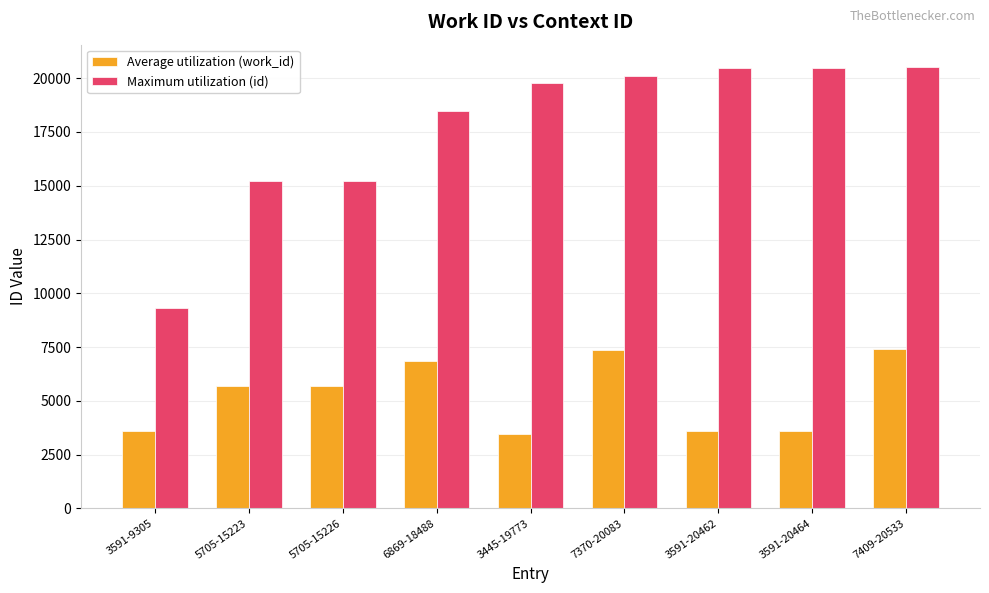

Is the value of Average utilization (work_id) at 3591-9305 greater than the value of Maximum utilization (id) at 3591-9305?

No